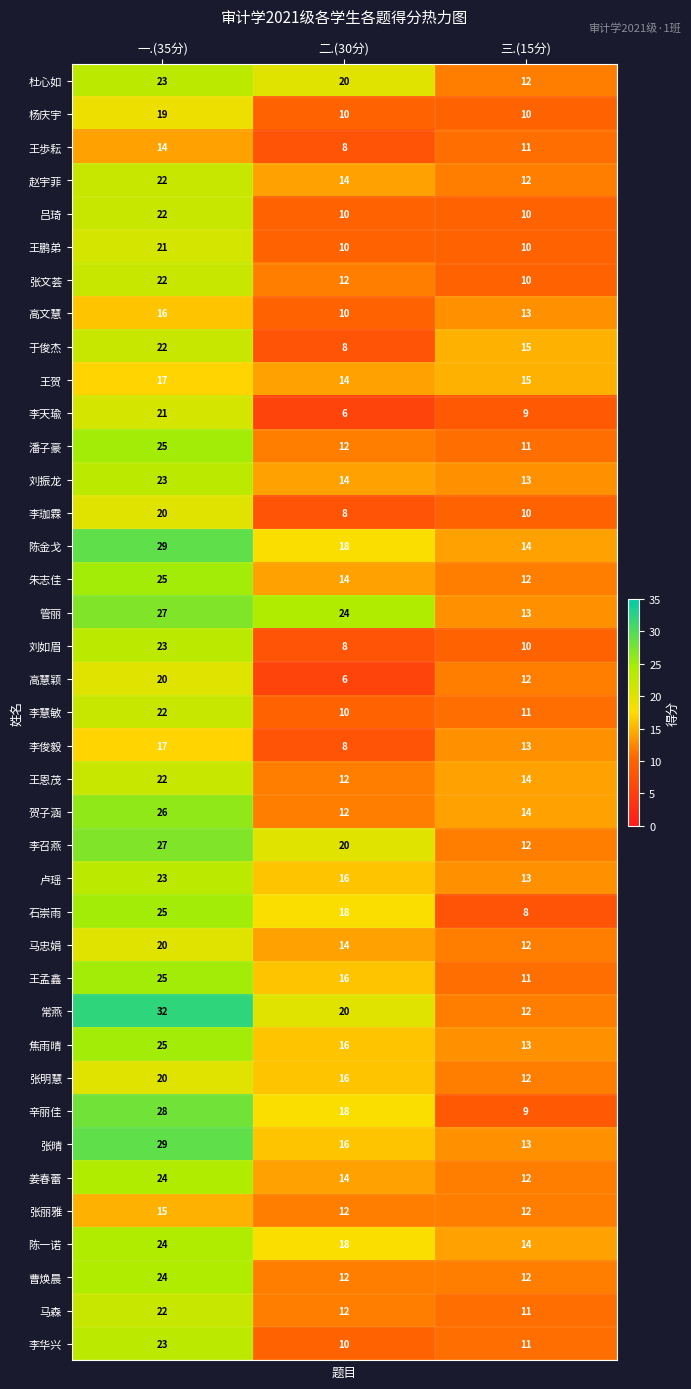

Which series has the widest spread of values?

常燕